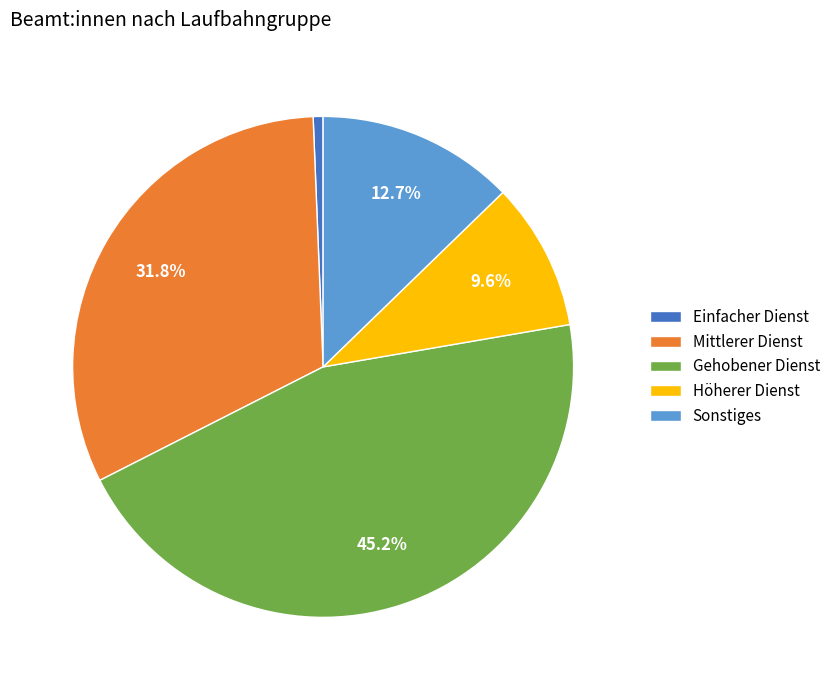

Combined, do Höherer Dienst and Gehobener Dienst account for over 50%?

Yes